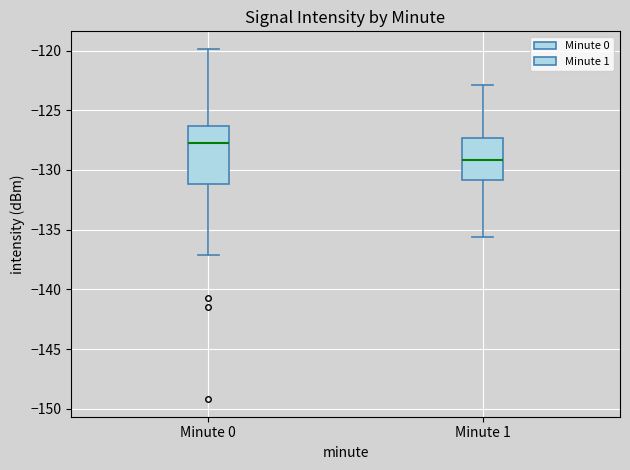

Which box has the lowest median line?

Minute 1